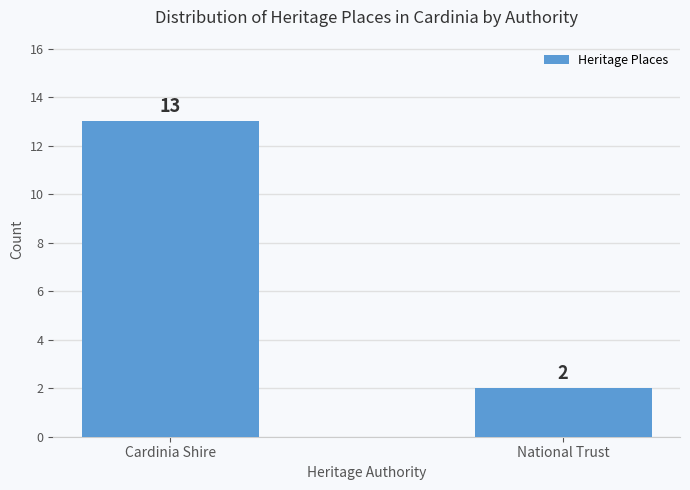

Rank the categories by value from highest to lowest.

Cardinia Shire, National Trust